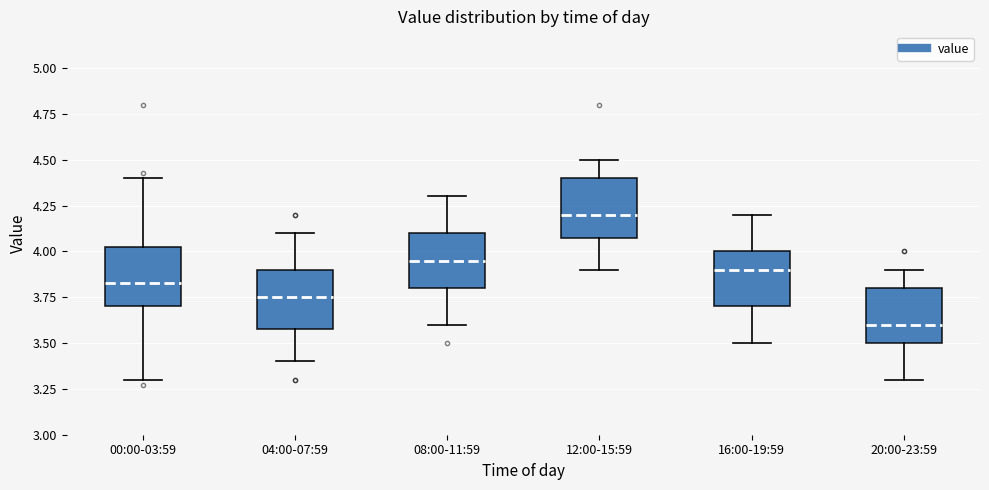

Which box's median line is the lowest?

20:00-23:59